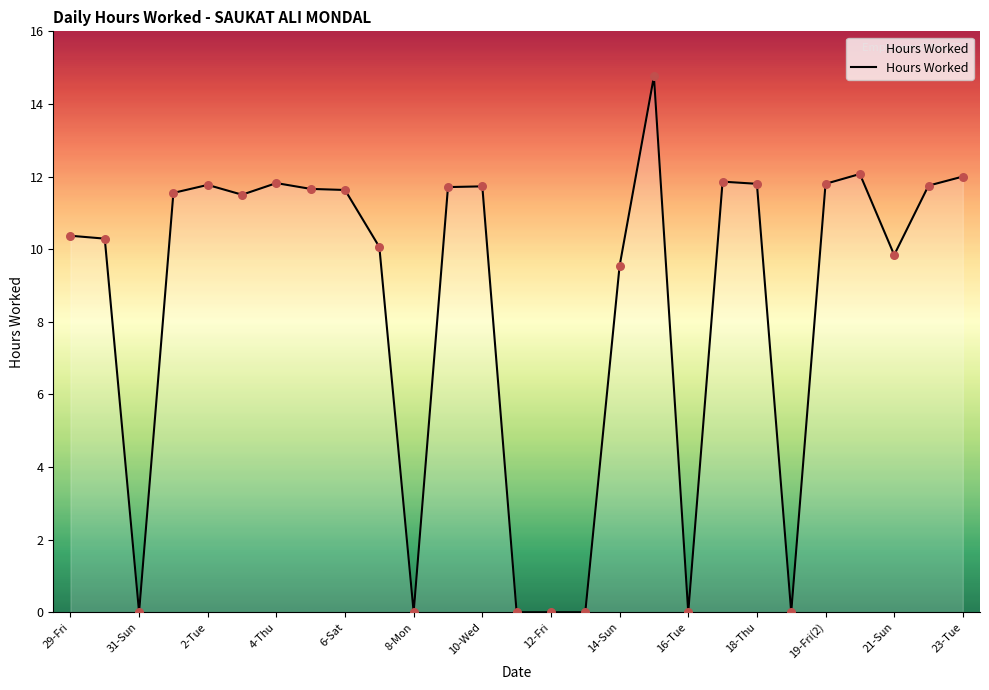

What is the maximum value shown in the chart?

14.8